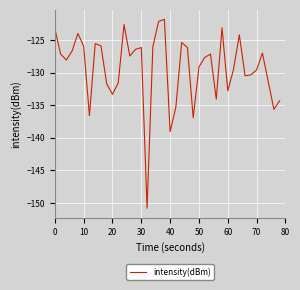

True or false: the data has more than 0 interior local peaks.

True